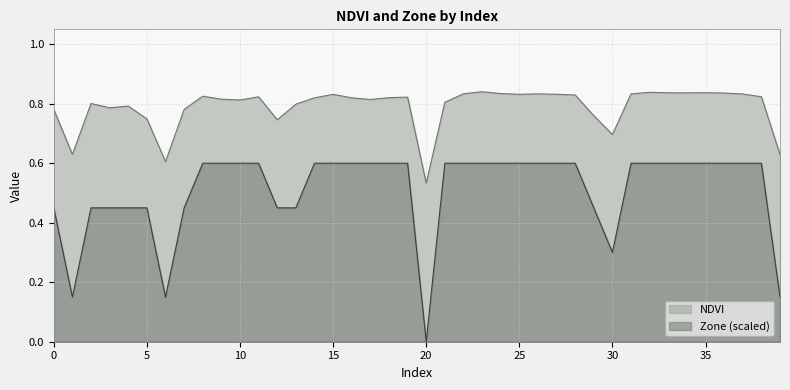

Count the NDVI values in the range 0 to 1.

40